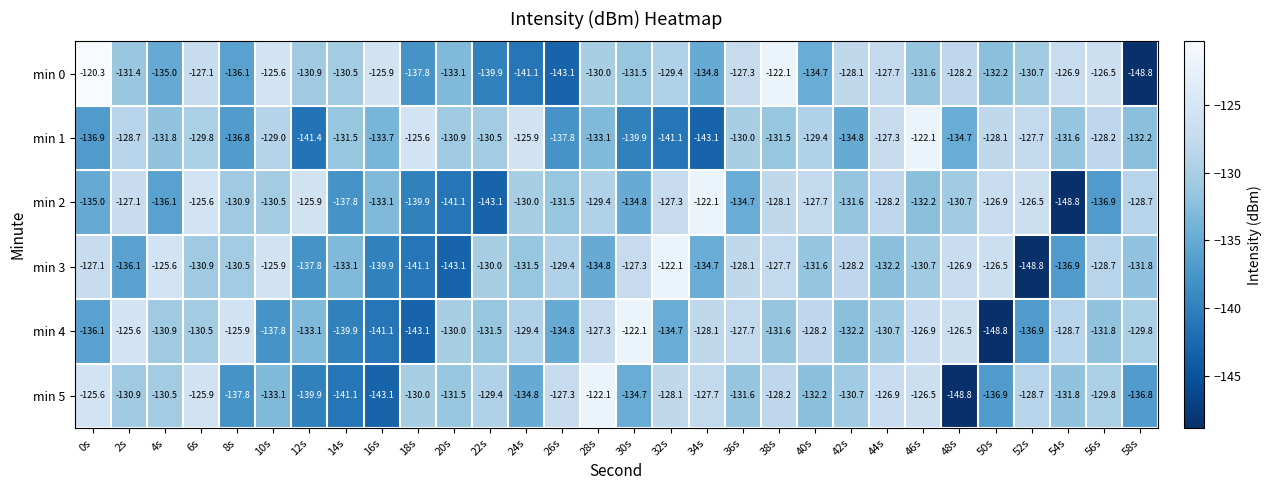

How many series are shown in this chart?

6